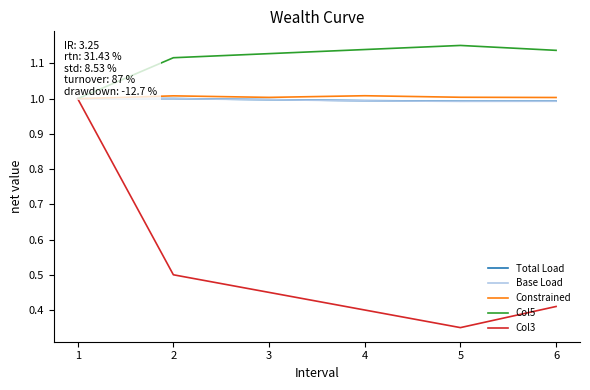

What is the spread (max minus min) of values at 4?

0.7